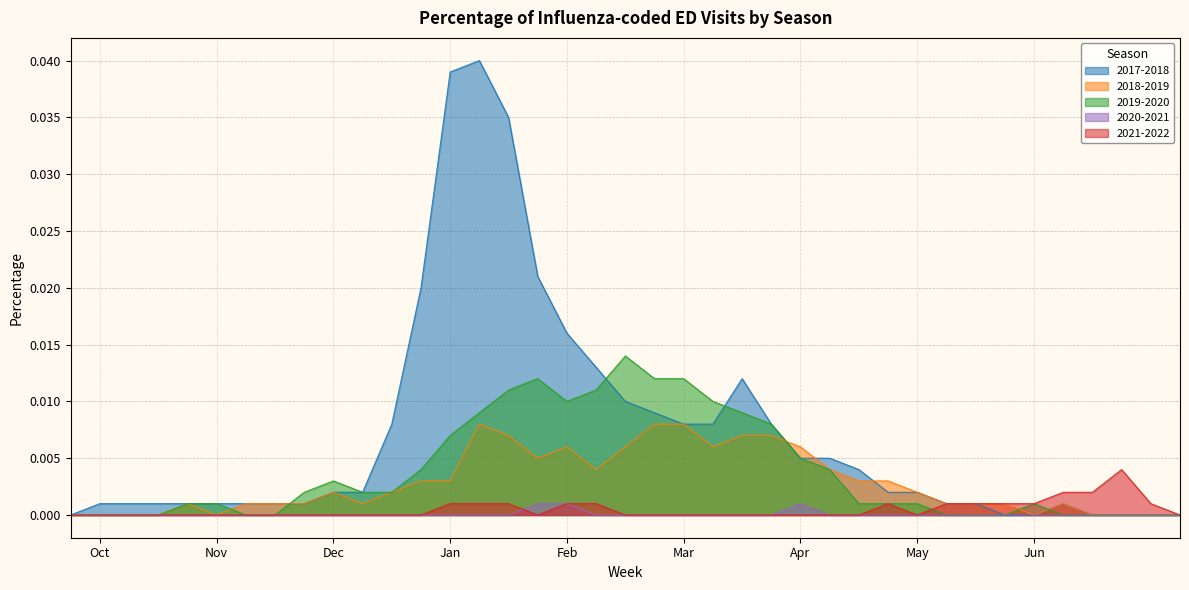

Does the chart display data point markers on the line(s)?

No